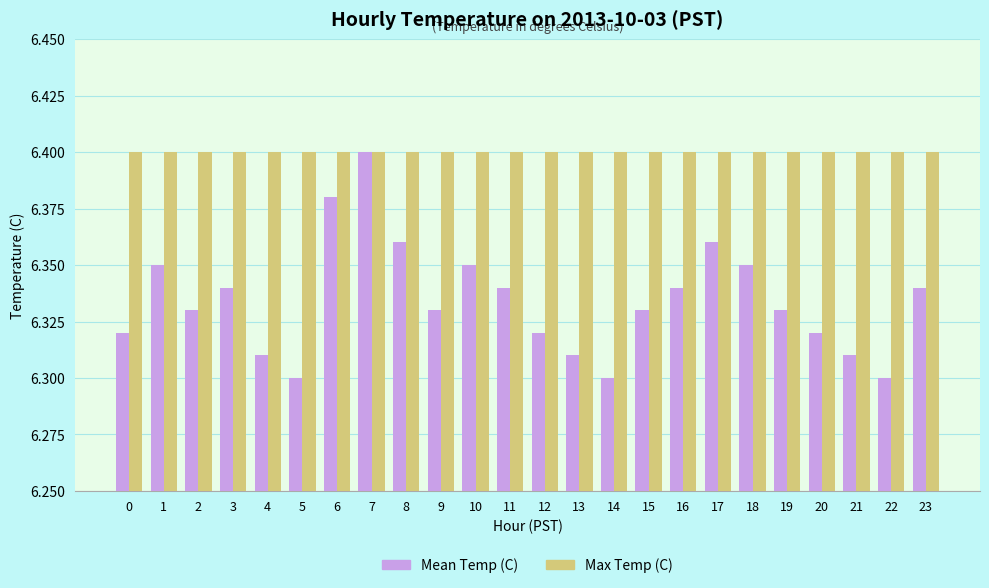

The value of Mean Temp (C) at 12 is 8.6. True or false?

False